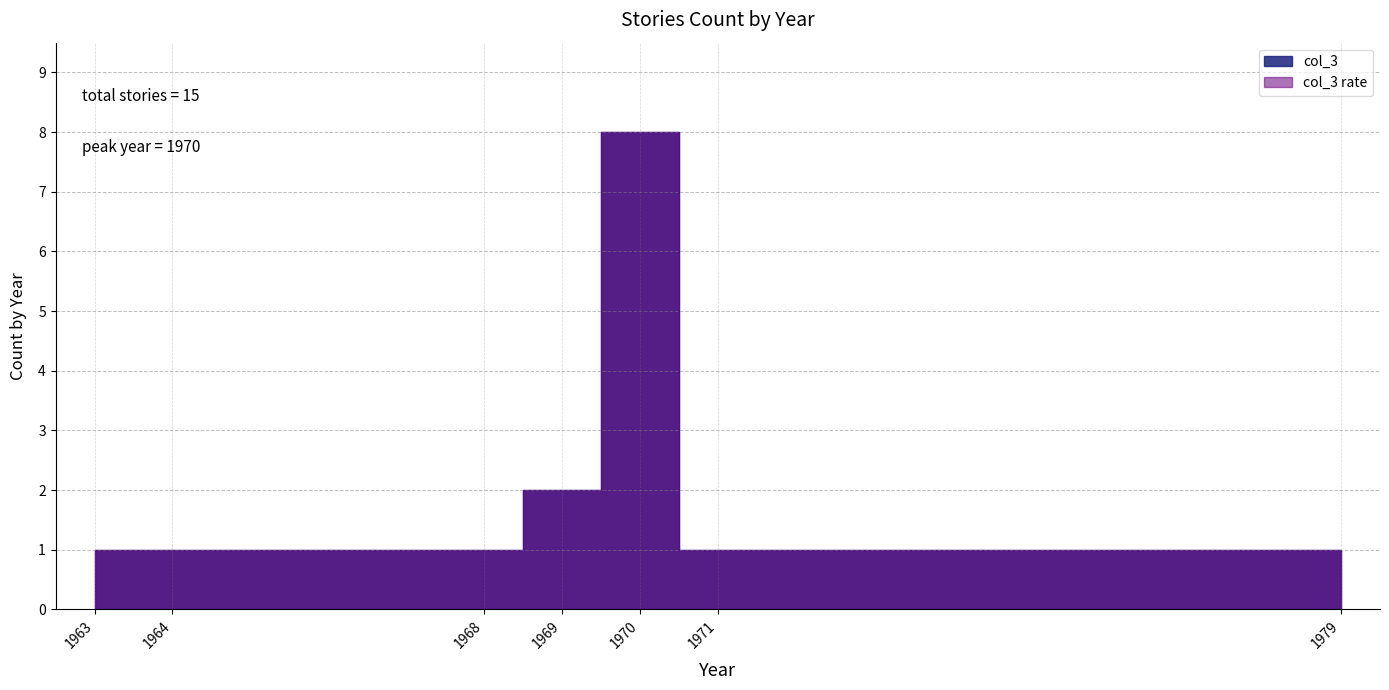

True or false: the data shows 1 at 1979.

True